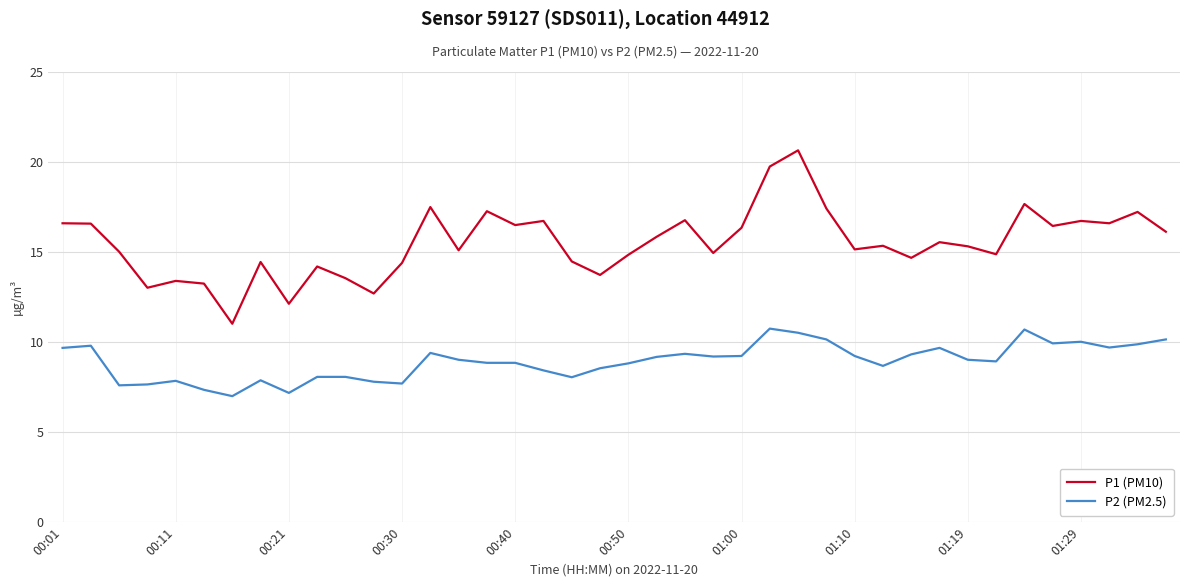

What is the maximum value for P2 (PM2.5)?

10.8